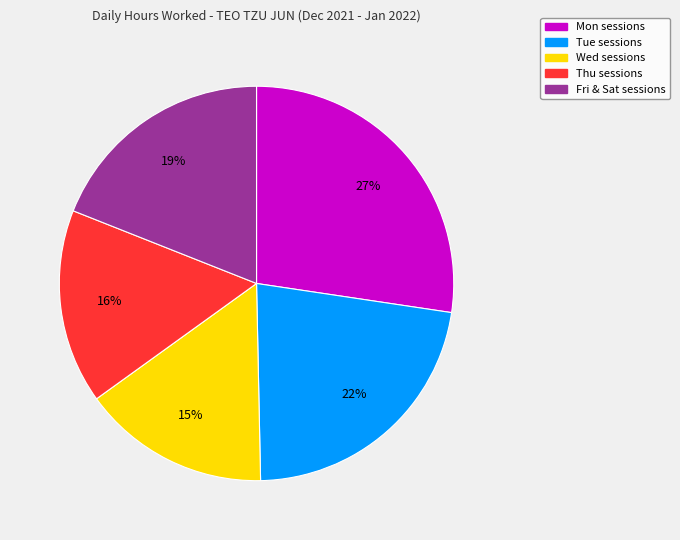

To the nearest percent, what is the average slice percentage?

20%